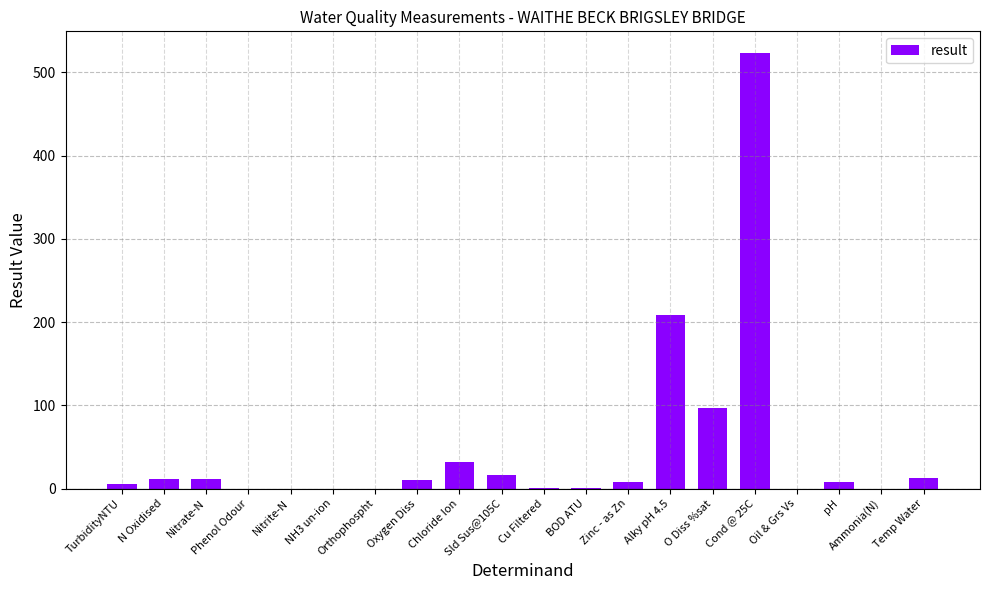

Are the bars horizontal?

No